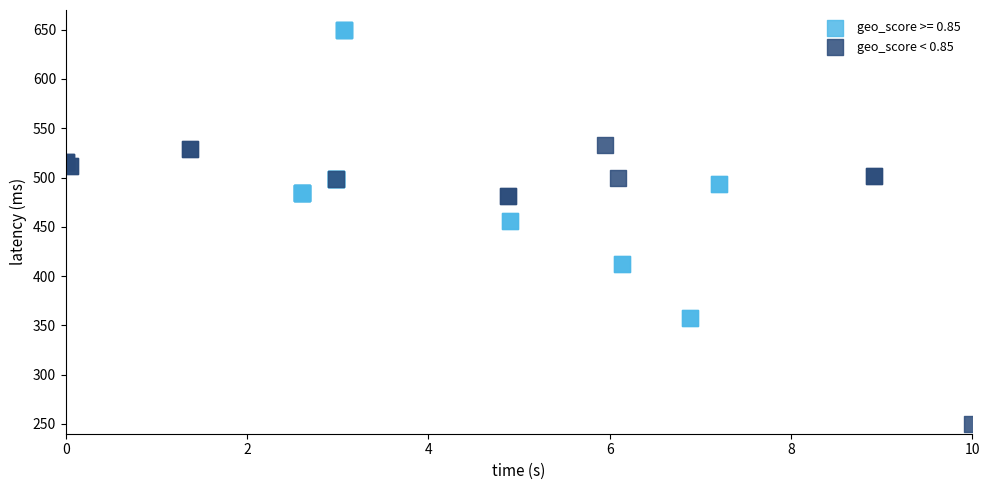

Which series has the widest spread of Y values?

geo_score >= 0.85